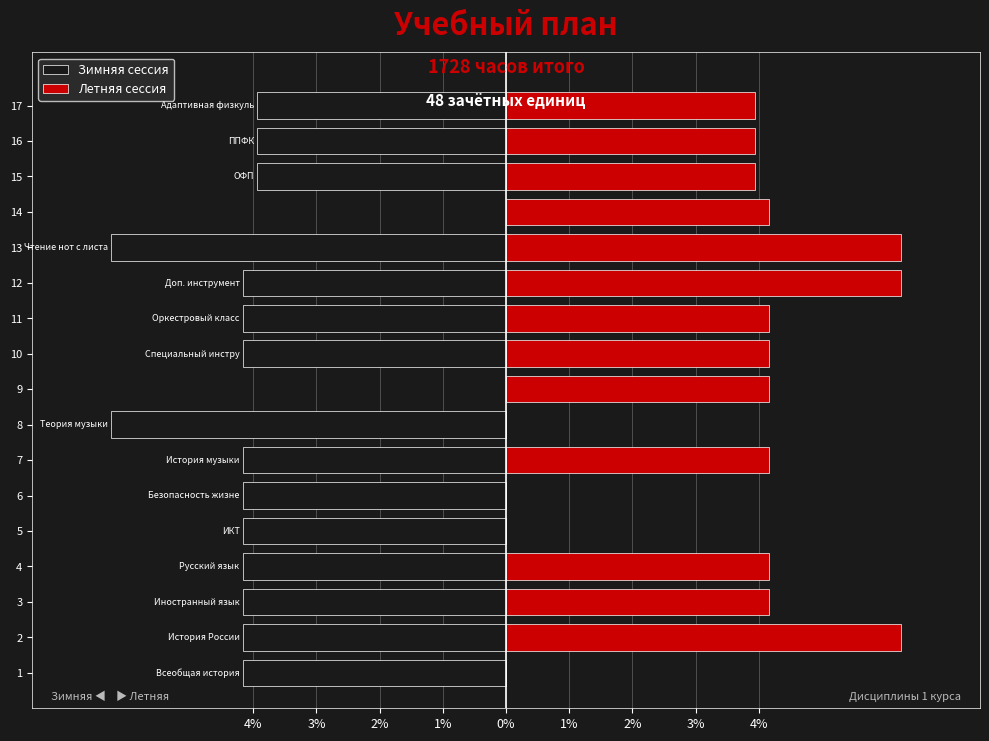

Is it true that Летняя сессия equals 3.9 at 16?

True